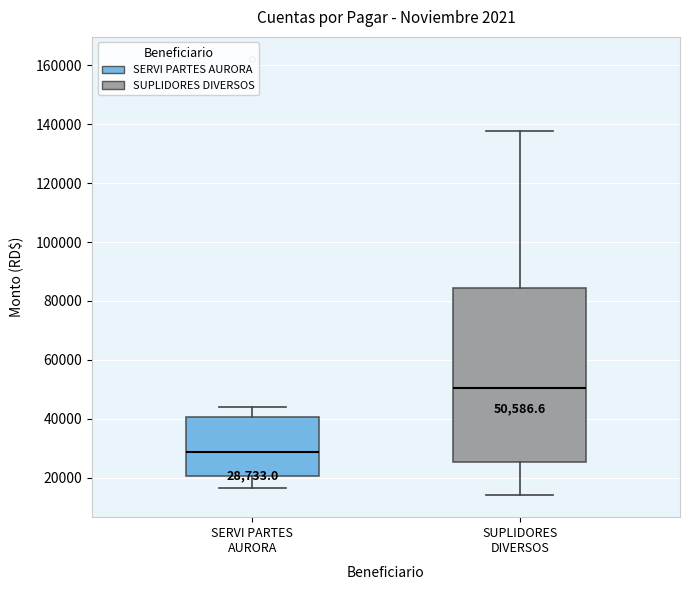

Which box is the tallest, from its lower edge to its upper edge?

SUPLIDORES DIVERSOS